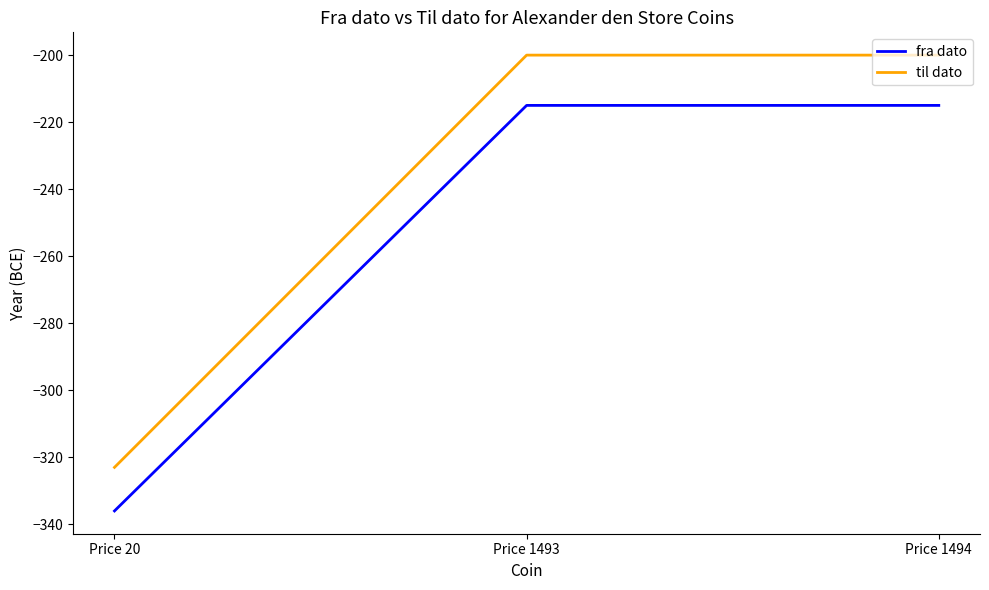

Count the fra dato values in the range -336 to -215.

3